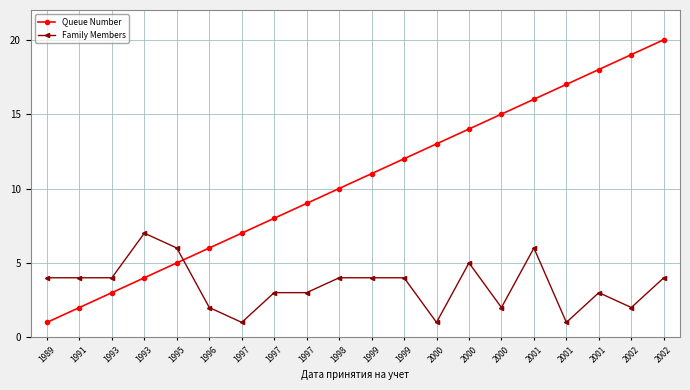

The value of Queue Number at 1991 is 2. True or false?

True